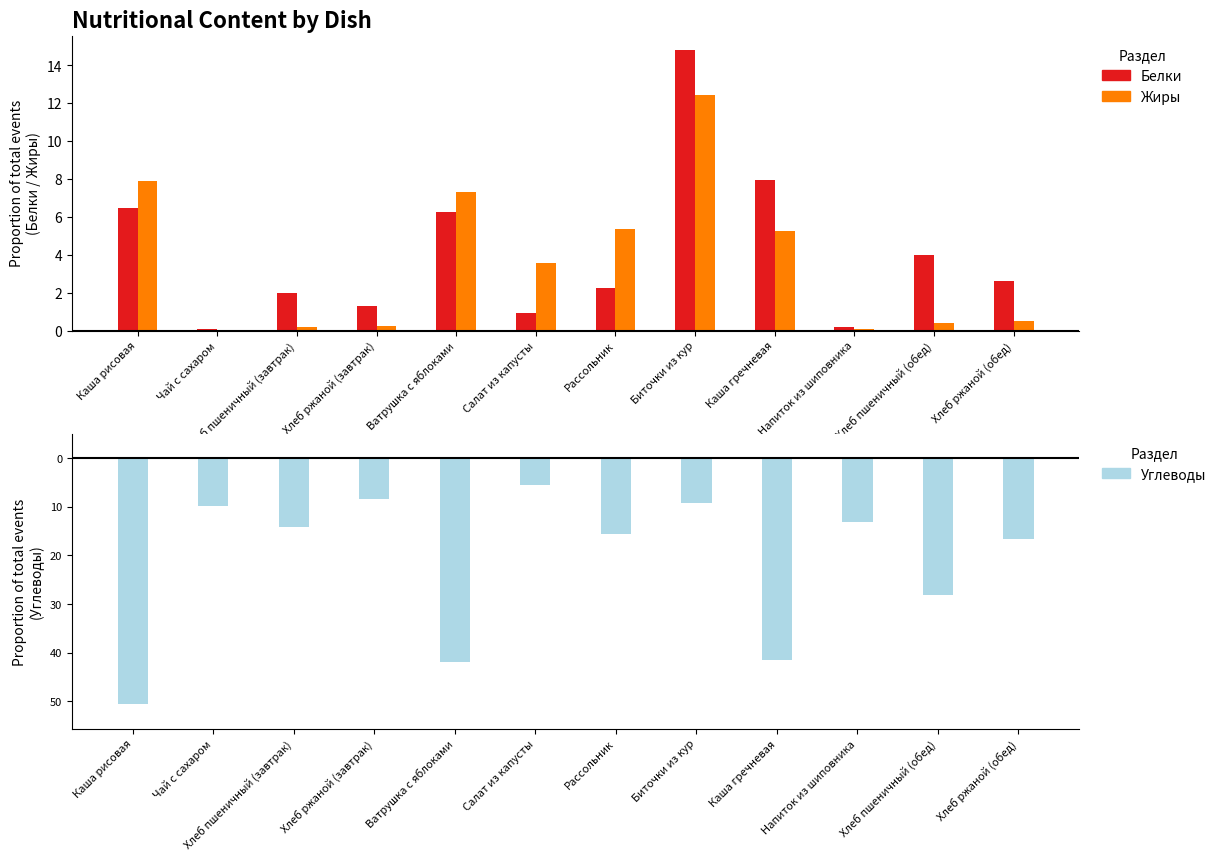

Which series changed the most between Хлеб пшеничный (завтрак) and Рассольник?

Жиры